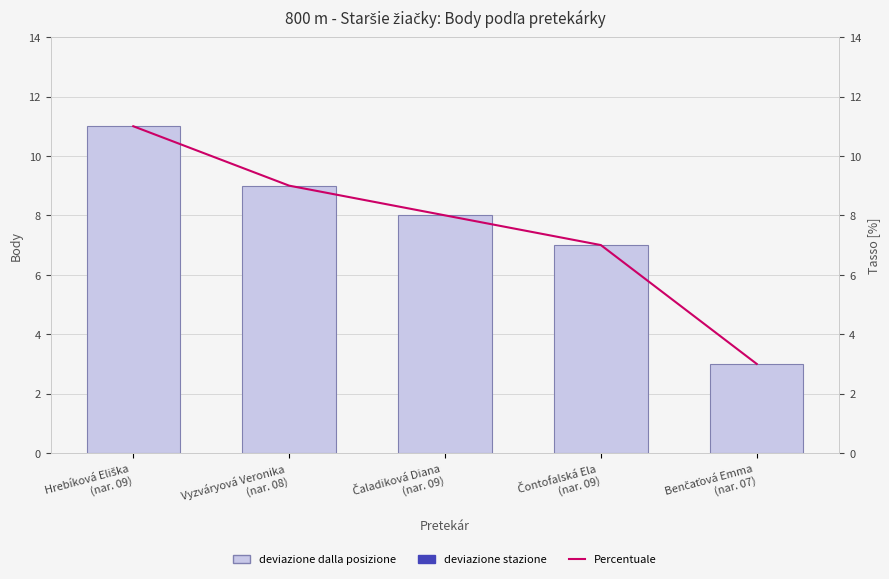

What is the value of the Body bar at the 4th from the left?

7